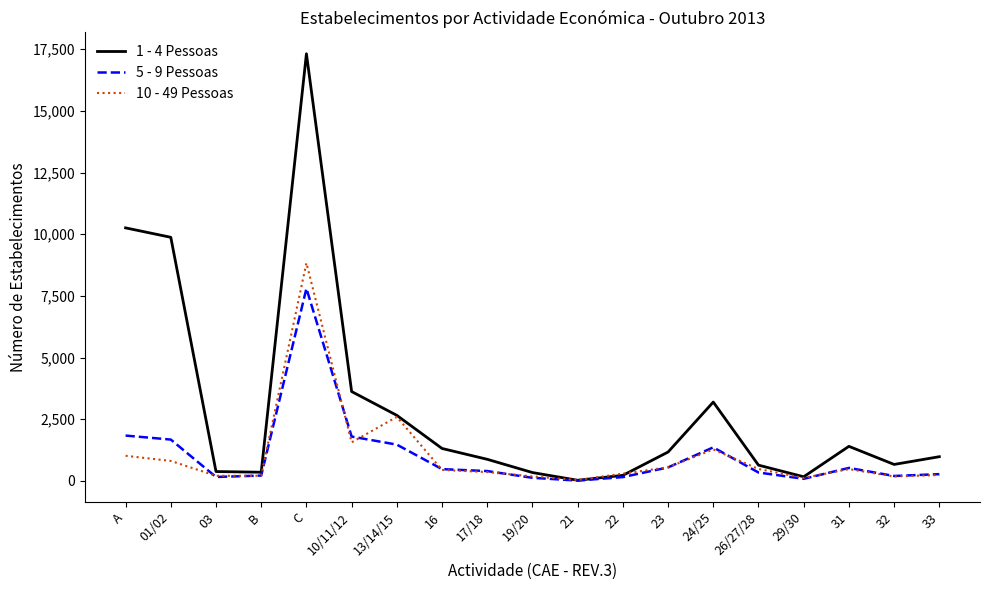

Rank the series by their maximum value, from lowest to highest.

5 - 9 Pessoas, 10 - 49 Pessoas, 1 - 4 Pessoas